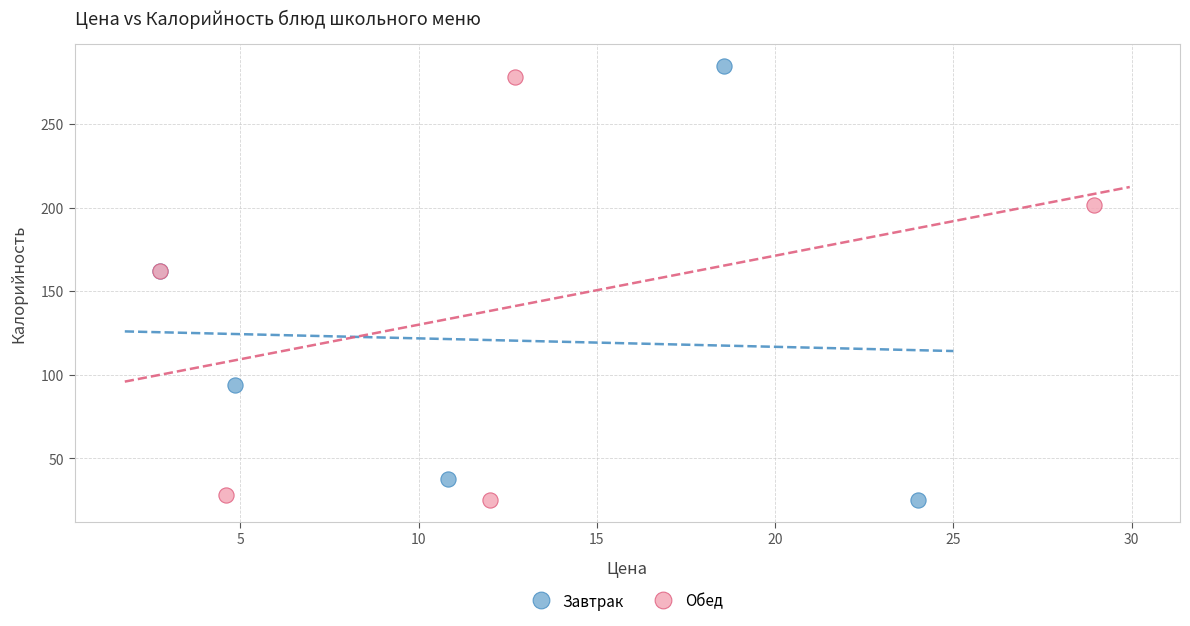

Which series contains the highest Y value?

Завтрак